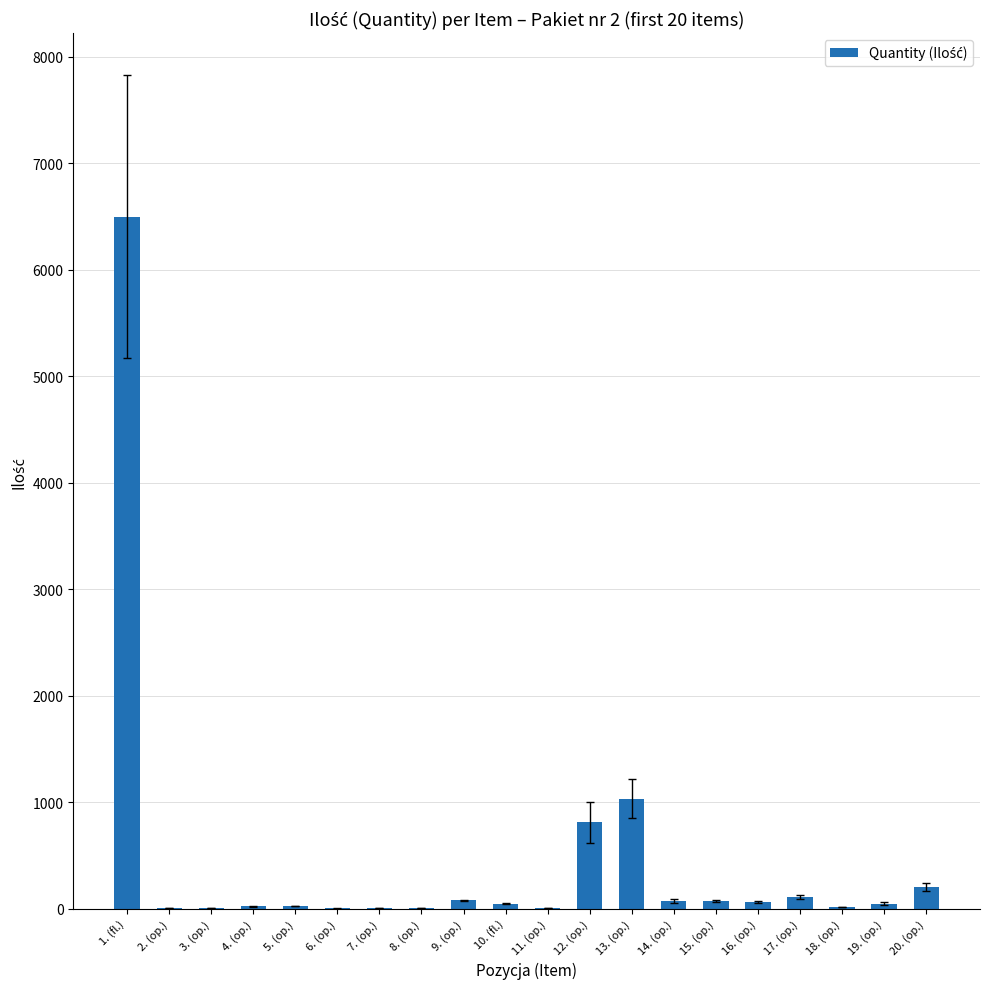

Approximately how many times larger is the value at 8. (op.) compared to 6. (op.)?

1.0